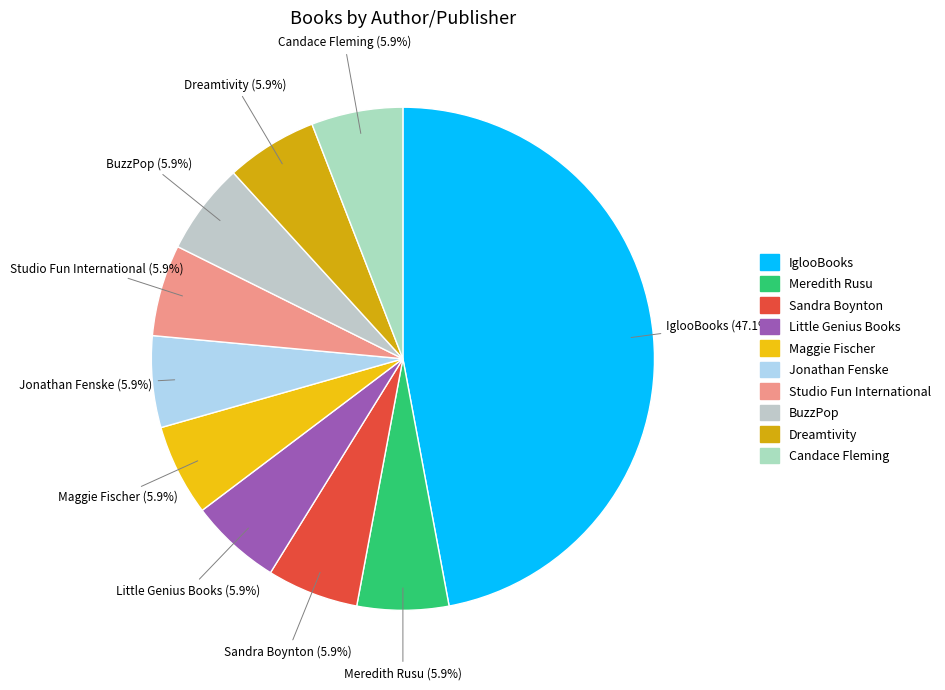

How much of the chart is everything except Studio Fun International?

94.1%